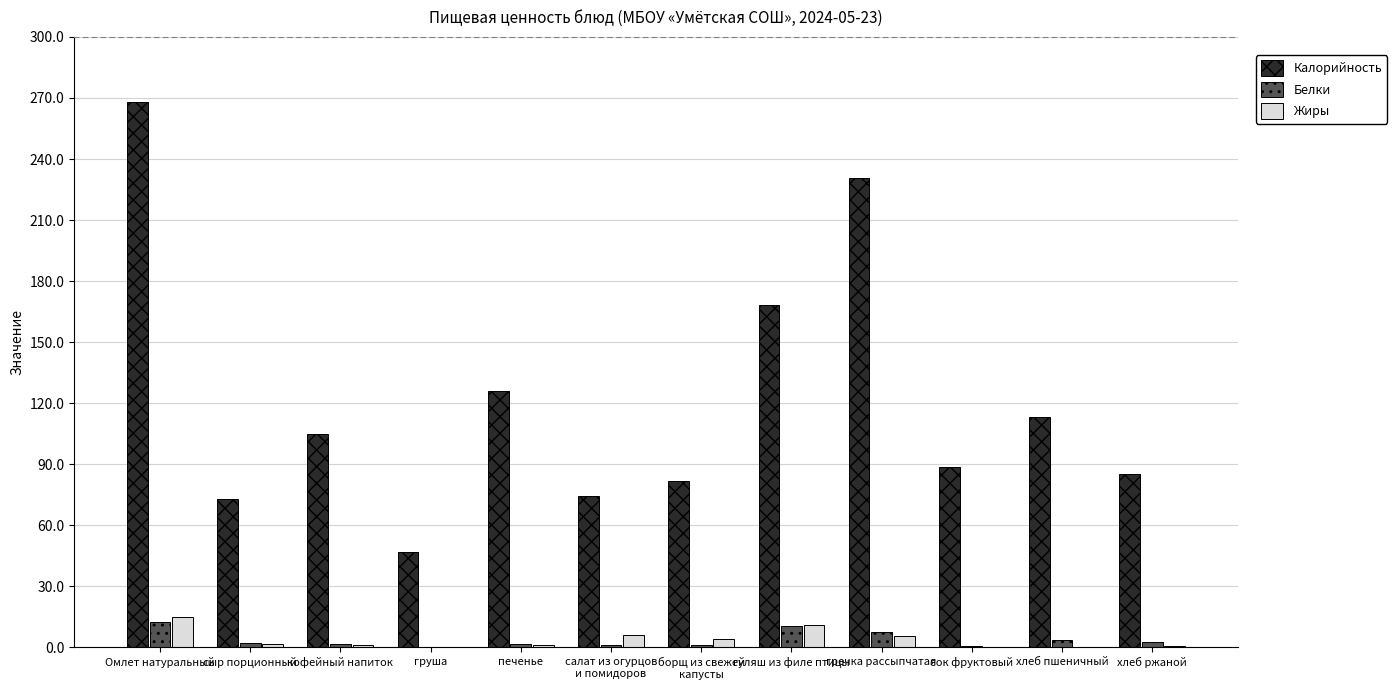

Read the Жиры value at кофейный напиток.

1.4